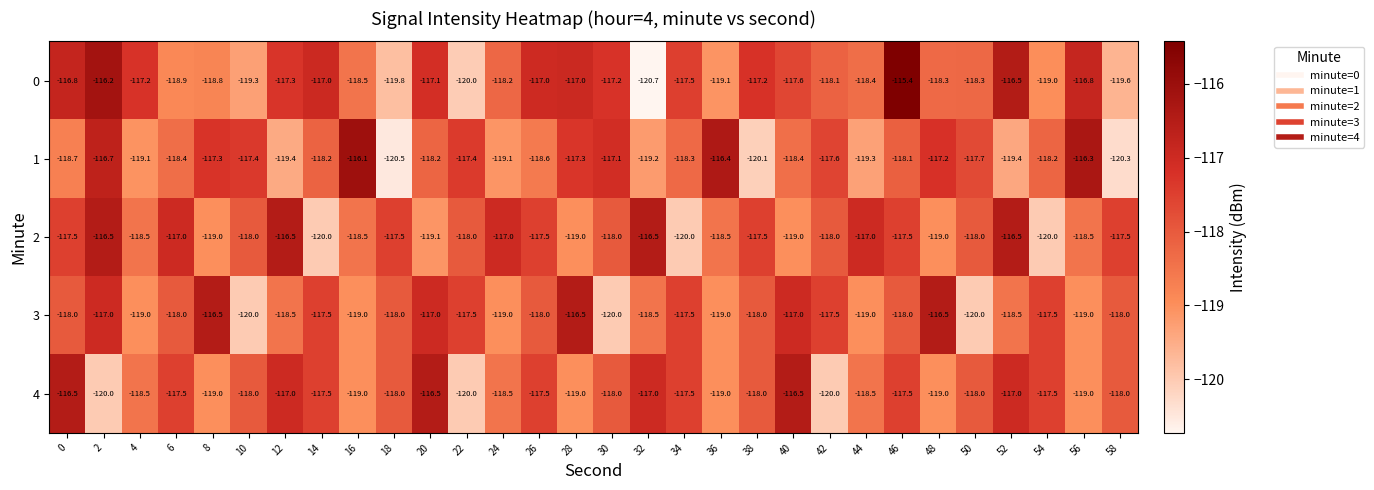

What is the difference between the maximum and minimum values in the 0 series?

5.3